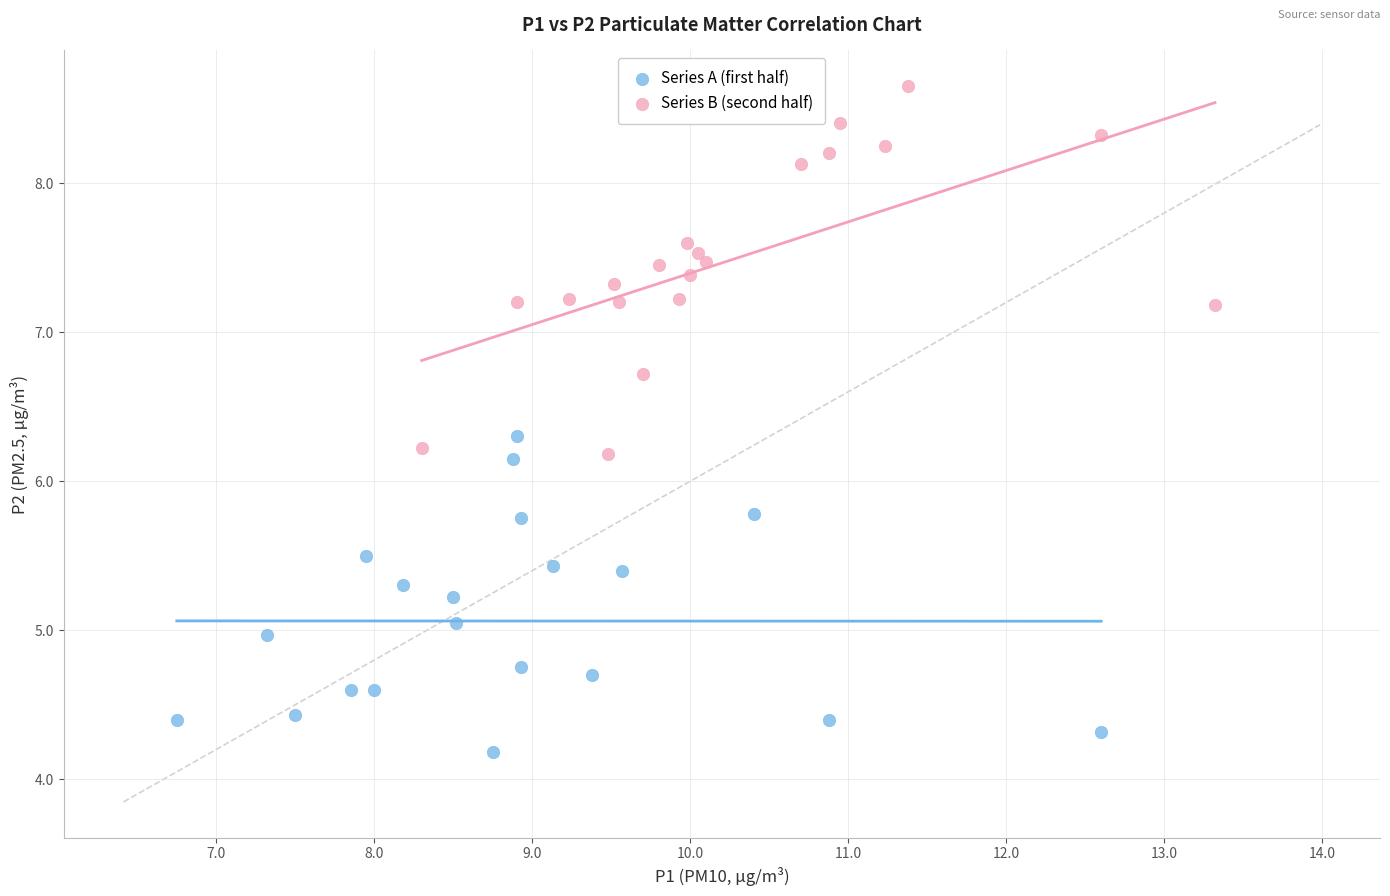

Which series contains the lowest Y value?

Series A (first half)